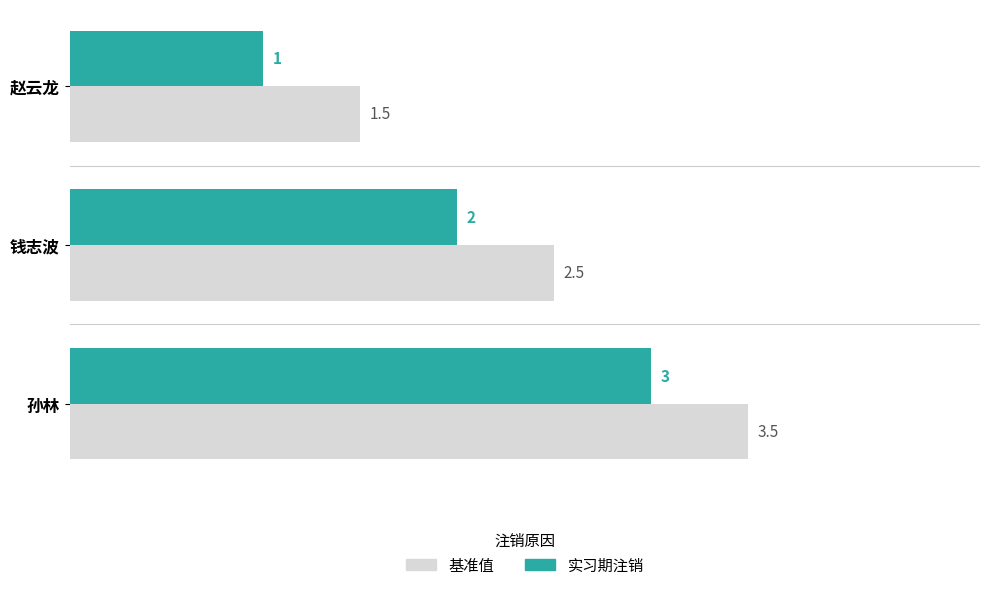

What is the maximum value shown in the chart?

3.5